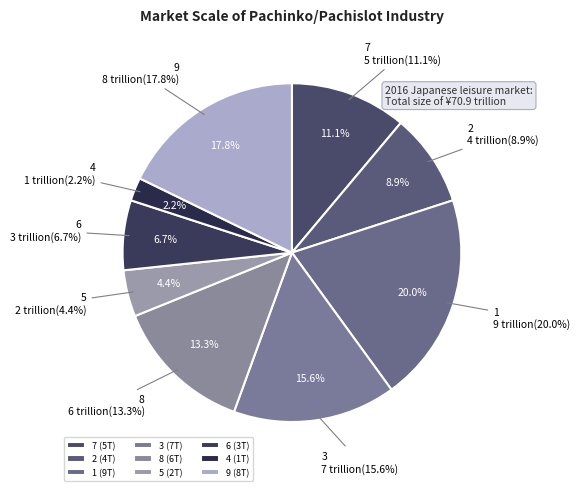

How much of the chart is everything except 4?

97.8%